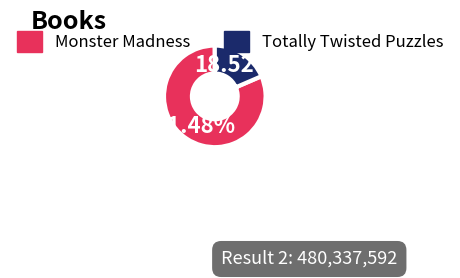

Count the number of slices in the pie.

2